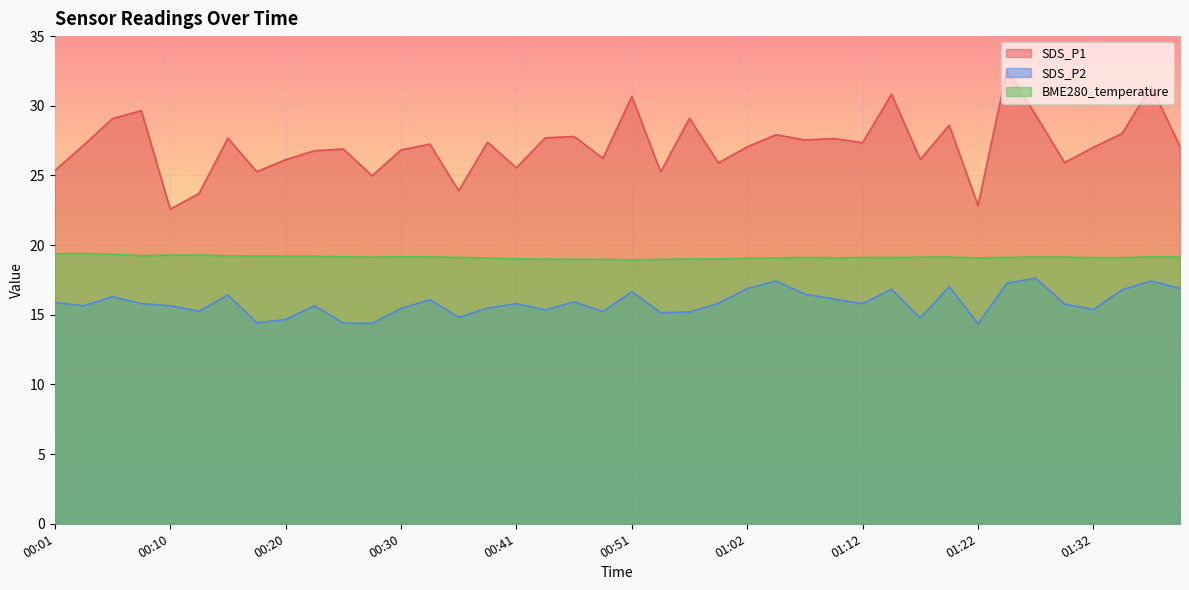

Which category has the lowest value across all series?

01:22